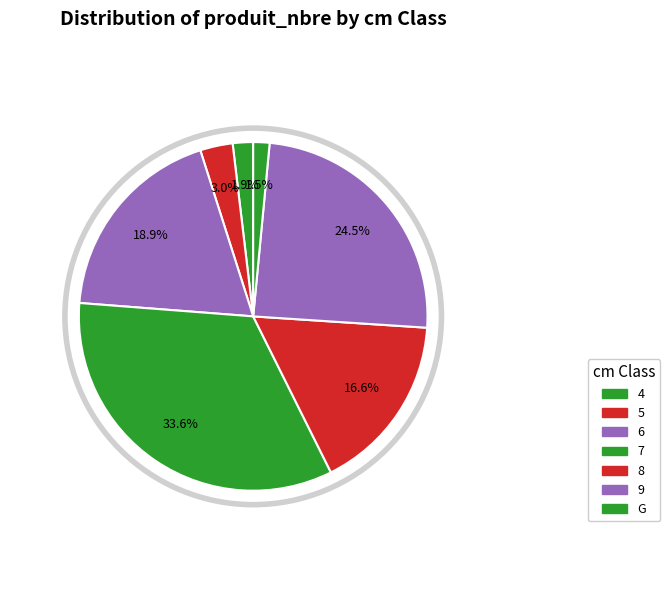

Is there any slice that represents more than half of the pie?

No